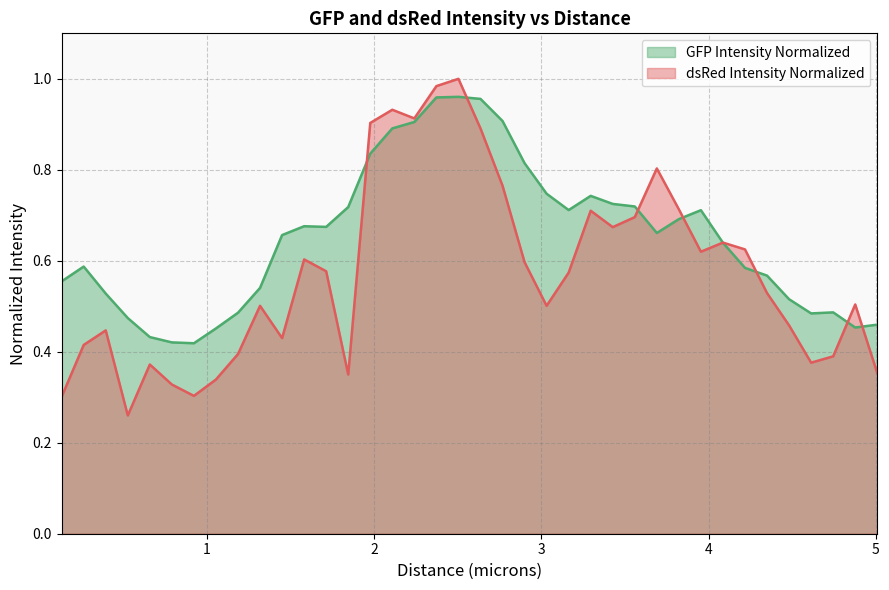

Which series has the widest spread of values?

dsRed Intensity Normalized